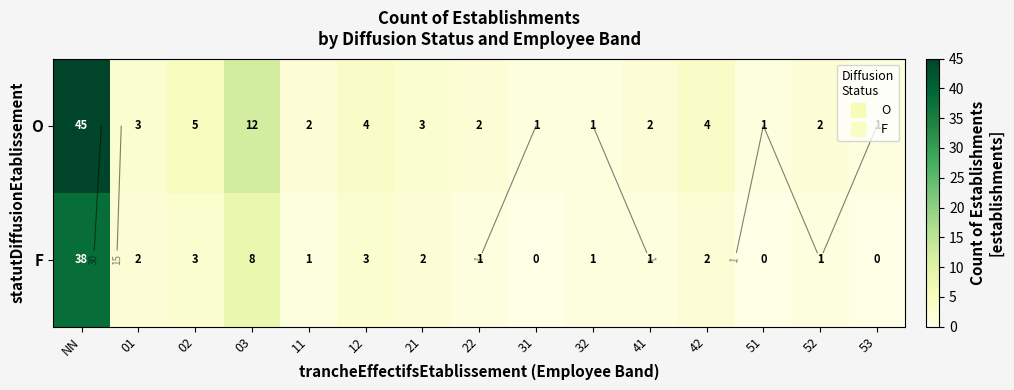

What is the sum of the O values at NN and 03?

57